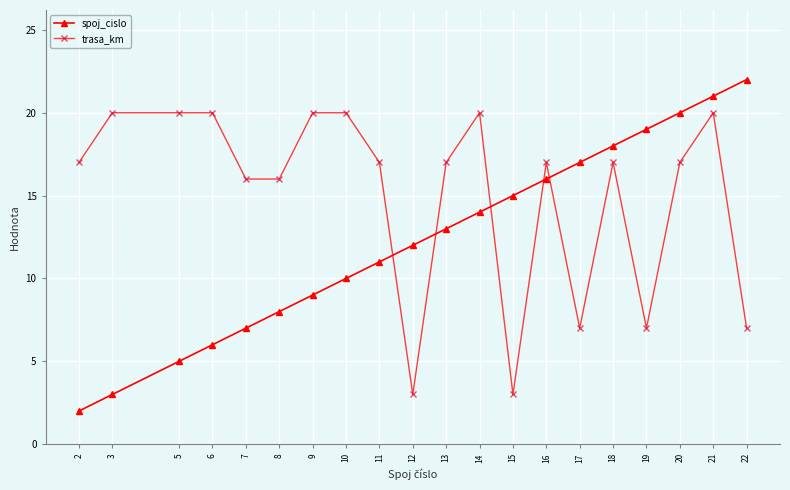

What are all the series names shown in the legend?

spoj_cislo, trasa_km